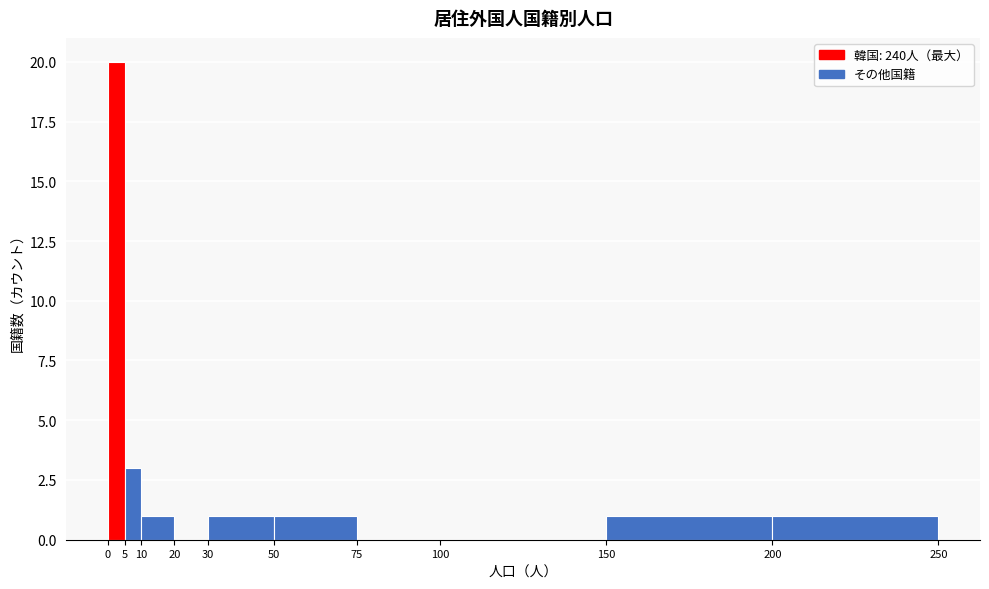

Reading left to right, transcribe this chart: for each bar, give the range it covers on the x-axis and its height. The values are not printed on the chart, so give them approximately, as read against the axis.

0 to 5: 20
5 to 10: 3
10 to 20: 1
20 to 30: 0
30 to 50: 1
50 to 75: 1
75 to 100: 0
100 to 150: 0
150 to 200: 1
200 to 250: 1